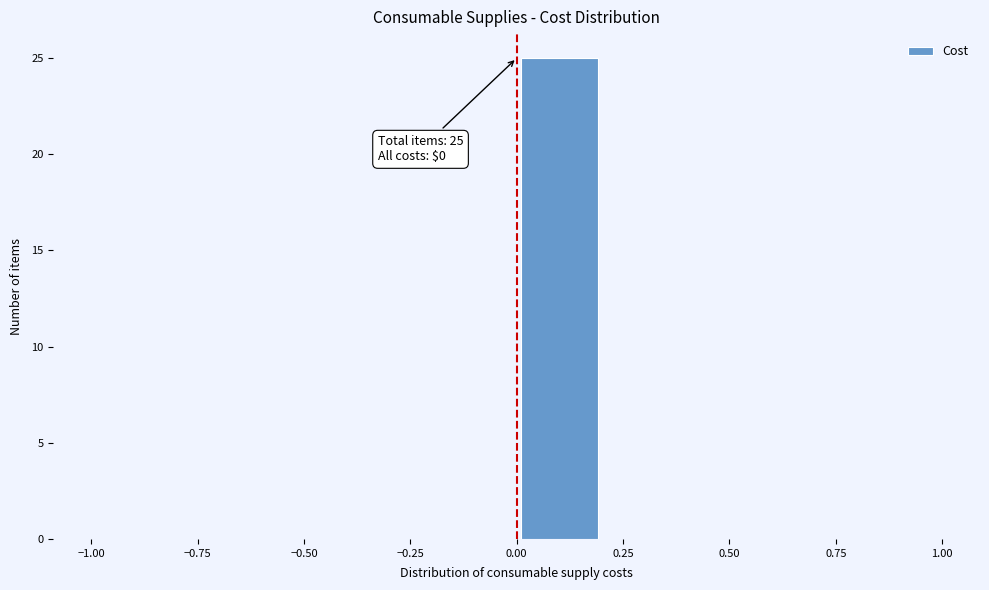

Which range on the x-axis has the tallest bar?

0.0 to 0.2